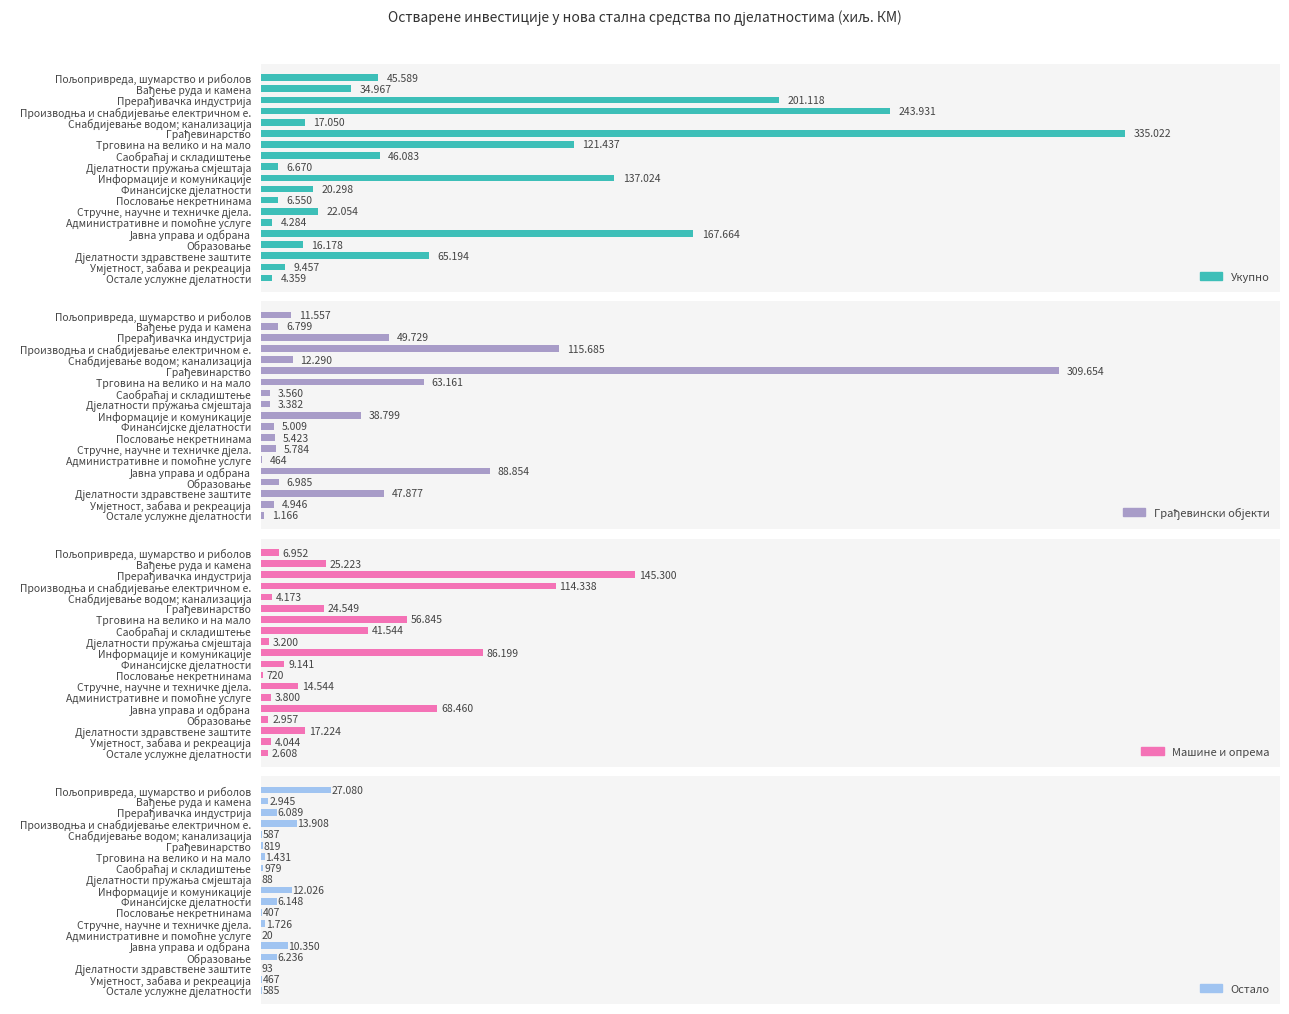

Which has a higher value, Трговина на велико и на мало or Пољопривреда, шумарство и риболов?

Трговина на велико и на мало